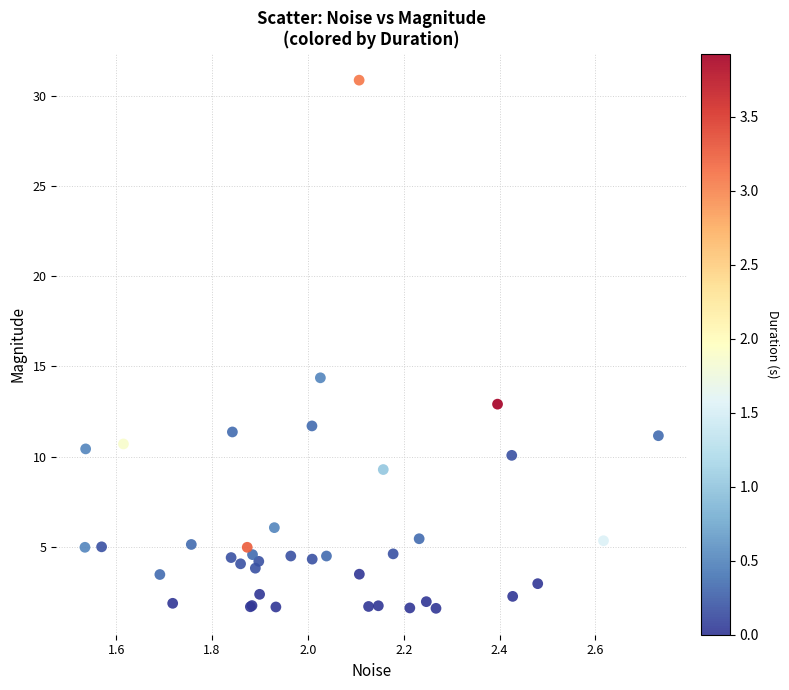

What Y value in the scatter plot is closest to 16?

14.4